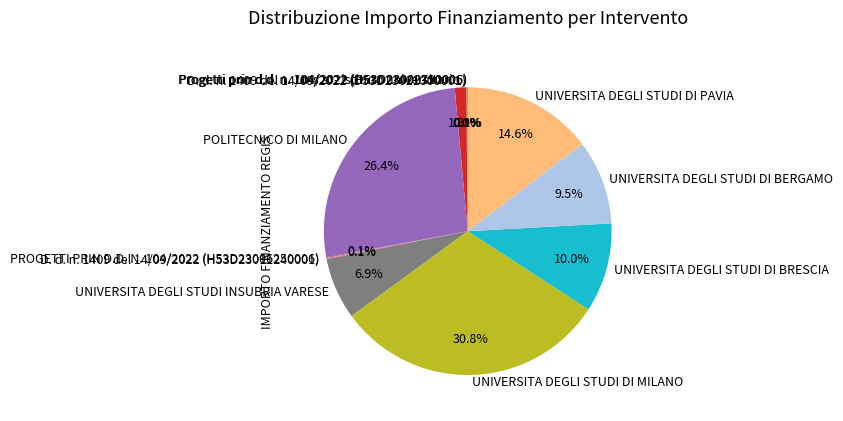

Between UNIVERSITA DEGLI STUDI INSUBRIA VARESE and I.u.s.s. - istituto universitario, which is larger?

UNIVERSITA DEGLI STUDI INSUBRIA VARESE